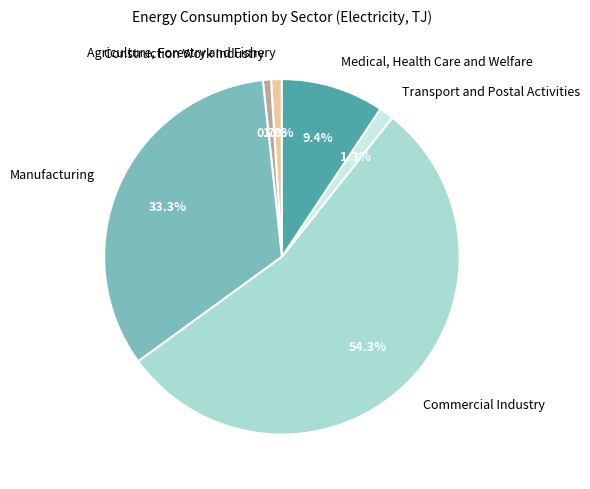

Count the number of slices in the pie.

6